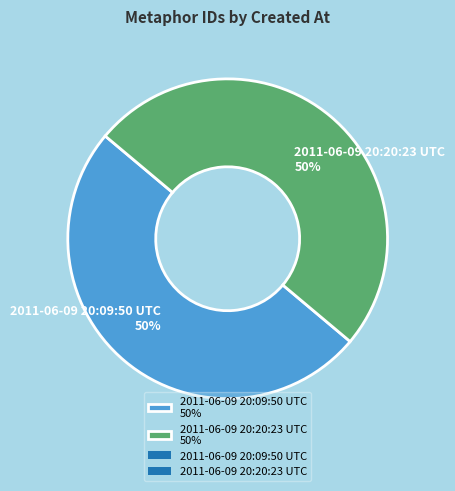

To the nearest percent, what is the combined percentage of 2011-06-09 20:20:23 UTC and 2011-06-09 20:09:50 UTC?

100%